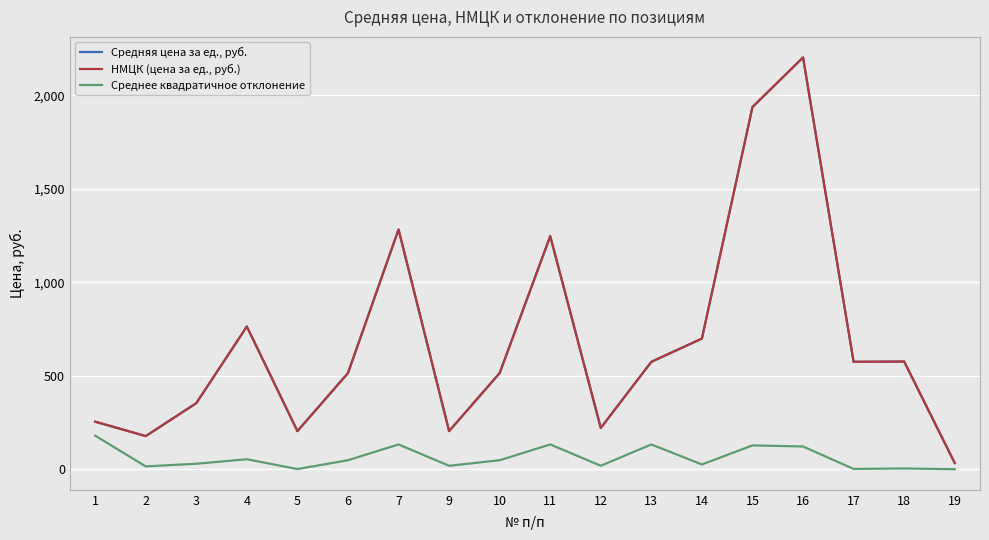

Where does the Среднее квадратичное отклонение series first go above 48?

1